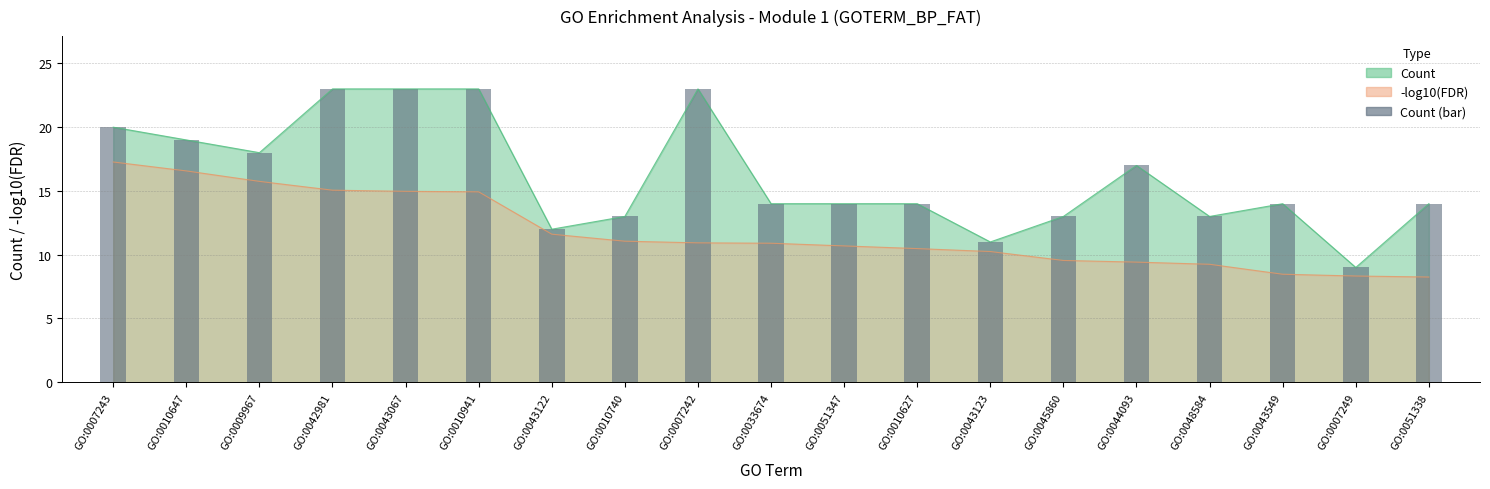

What is the label of the 11th bar from the left?

GO:0051347